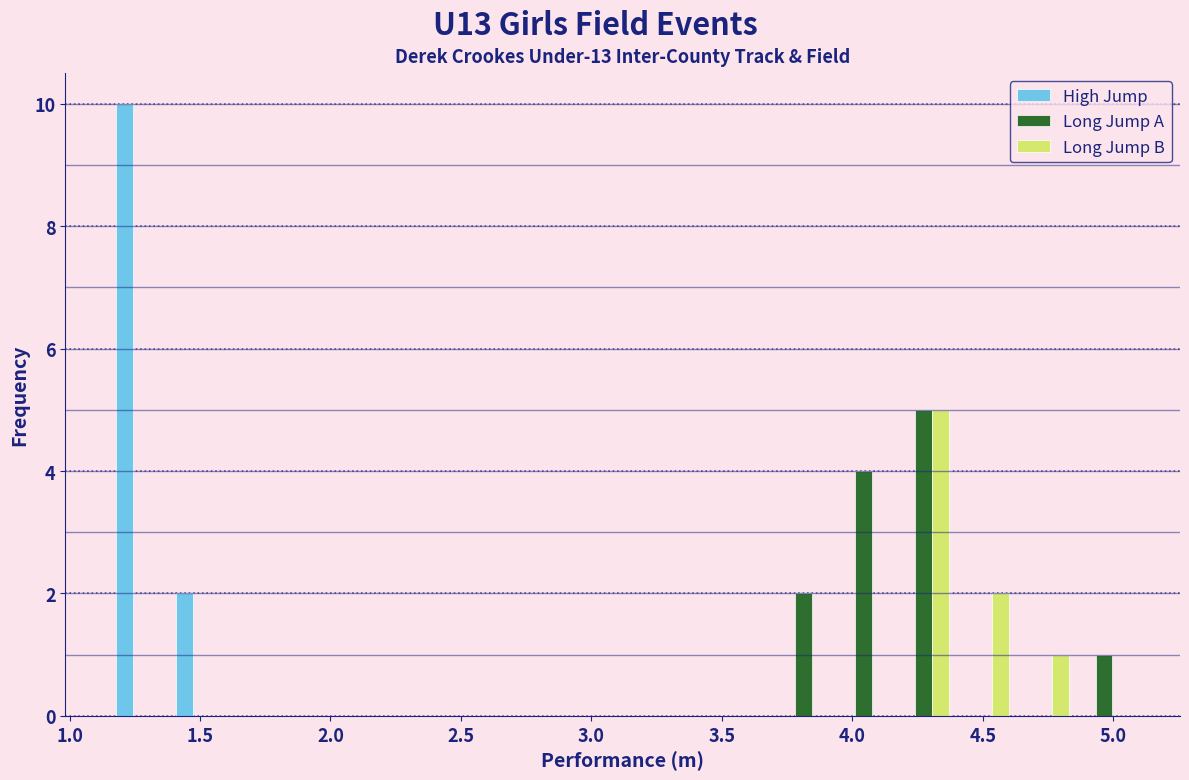

Reading left to right, list every range on the x-axis with the height of the bar of each series over it. Neither the bar edges nor the heights are printed on the chart, so give them approximately, as read against the axes.

1.15 to 1.40: High Jump=10	Long Jump A=0	Long Jump B=0
1.40 to 1.60: High Jump=2	Long Jump A=0	Long Jump B=0
1.60 to 1.85: High Jump=0	Long Jump A=0	Long Jump B=0
1.85 to 2.10: High Jump=0	Long Jump A=0	Long Jump B=0
2.10 to 2.30: High Jump=0	Long Jump A=0	Long Jump B=0
2.30 to 2.55: High Jump=0	Long Jump A=0	Long Jump B=0
2.55 to 2.75: High Jump=0	Long Jump A=0	Long Jump B=0
2.75 to 3.00: High Jump=0	Long Jump A=0	Long Jump B=0
3.00 to 3.25: High Jump=0	Long Jump A=0	Long Jump B=0
3.25 to 3.45: High Jump=0	Long Jump A=0	Long Jump B=0
3.45 to 3.70: High Jump=0	Long Jump A=0	Long Jump B=0
3.70 to 3.95: High Jump=0	Long Jump A=2	Long Jump B=0
3.95 to 4.15: High Jump=0	Long Jump A=4	Long Jump B=0
4.15 to 4.40: High Jump=0	Long Jump A=5	Long Jump B=5
4.40 to 4.60: High Jump=0	Long Jump A=0	Long Jump B=2
4.60 to 4.85: High Jump=0	Long Jump A=0	Long Jump B=1
4.85 to 5.10: High Jump=0	Long Jump A=1	Long Jump B=0